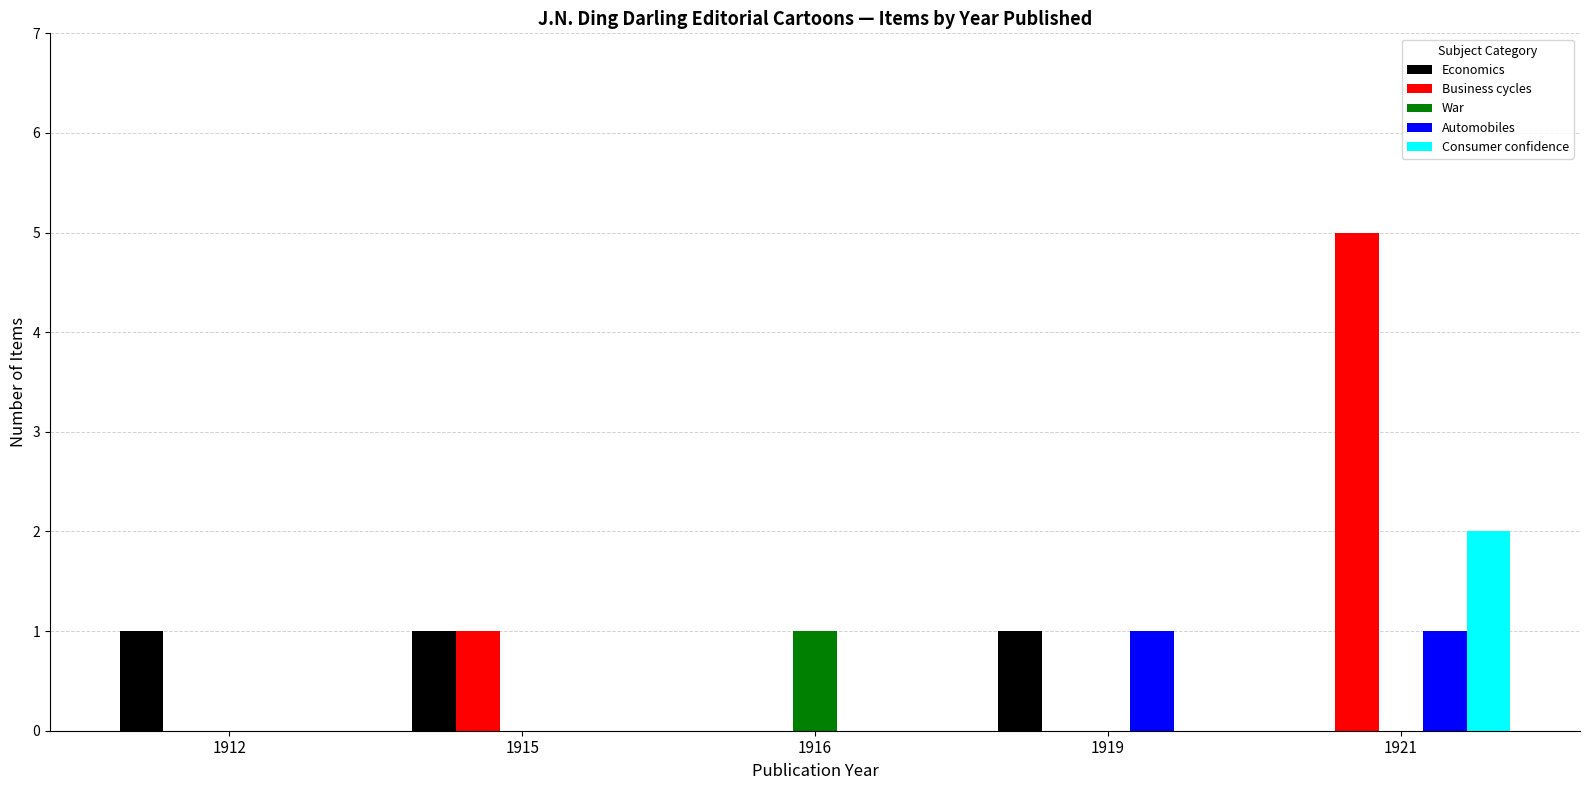

Which series changed the most between 1912 and 1921?

Business cycles